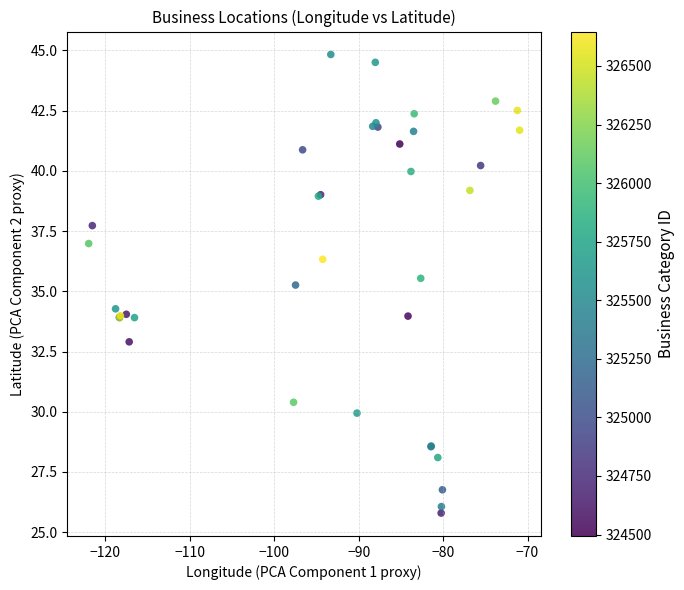

What Y value in the scatter plot is closest to 35?

35.3